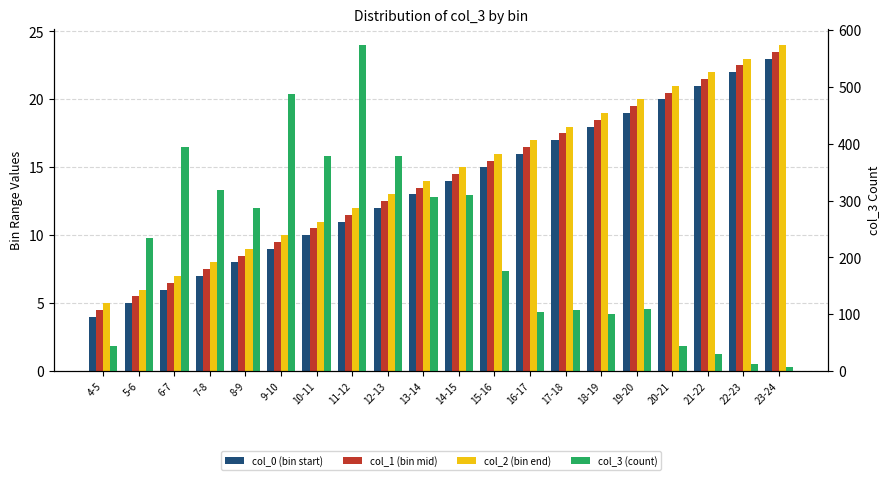

Reading left to right, what are all the values shown in this chart?

col_0 (bin start): 4-5=4.0	5-6=5.0	6-7=6.0	7-8=7.0	8-9=8.0	9-10=9.0	10-11=10.0	11-12=11.0	12-13=12.0	13-14=13.0	14-15=14.0	15-16=15.0	16-17=16.0	17-18=17.0	18-19=18.0	19-20=19.0	20-21=20.0	21-22=21.0	22-23=22.0	23-24=23.0
col_1 (bin mid): 4-5=4.5	5-6=5.5	6-7=6.5	7-8=7.5	8-9=8.5	9-10=9.5	10-11=10.5	11-12=11.5	12-13=12.5	13-14=13.5	14-15=14.5	15-16=15.5	16-17=16.5	17-18=17.5	18-19=18.5	19-20=19.5	20-21=20.5	21-22=21.5	22-23=22.5	23-24=23.5
col_2 (bin end): 4-5=5.0	5-6=6.0	6-7=7.0	7-8=8.0	8-9=9.0	9-10=10.0	10-11=11.0	11-12=12.0	12-13=13.0	13-14=14.0	14-15=15.0	15-16=16.0	16-17=17.0	17-18=18.0	18-19=19.0	19-20=20.0	20-21=21.0	21-22=22.0	22-23=23.0	23-24=24.0
col_3 (count): 4-5=45.0	5-6=235.0	6-7=395.0	7-8=318.0	8-9=287.0	9-10=487.0	10-11=379.0	11-12=574.0	12-13=379.0	13-14=307.0	14-15=310.0	15-16=176.0	16-17=104.0	17-18=107.0	18-19=101.0	19-20=109.0	20-21=45.0	21-22=30.0	22-23=12.0	23-24=7.0